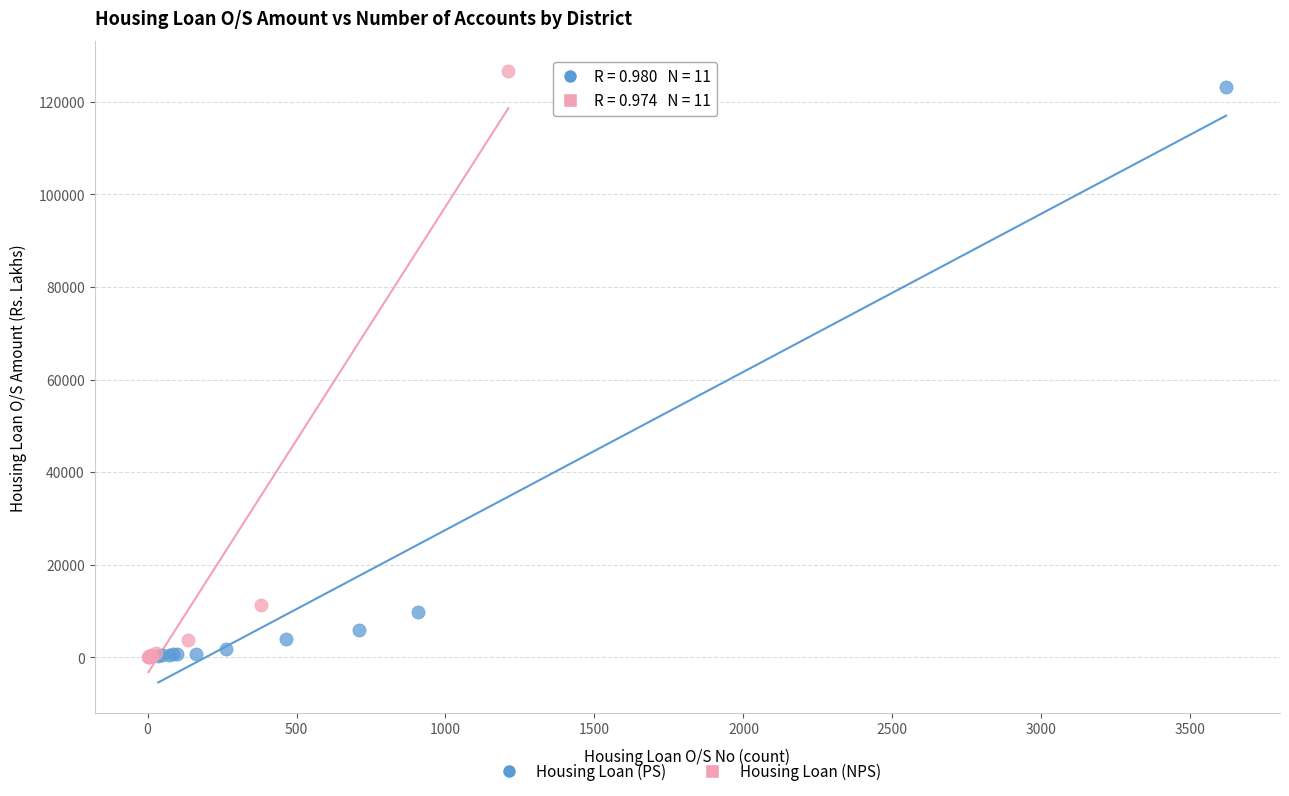

Which series has the largest Y range (max minus min)?

Housing Loan (NPS)